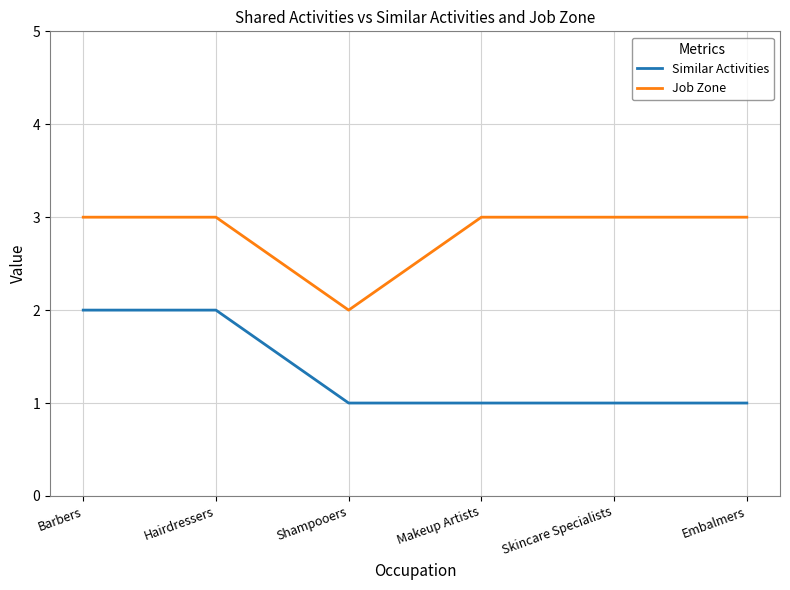

What position from the left is Embalmers?

6